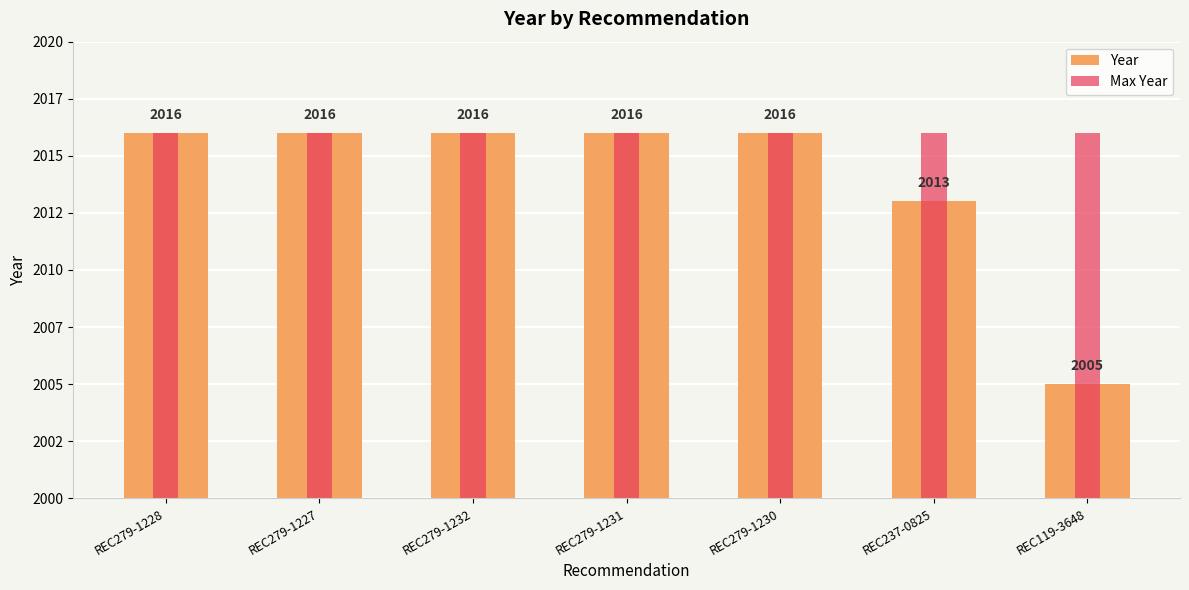

List the series in order of their overall mean, highest first.

Max Year, Year